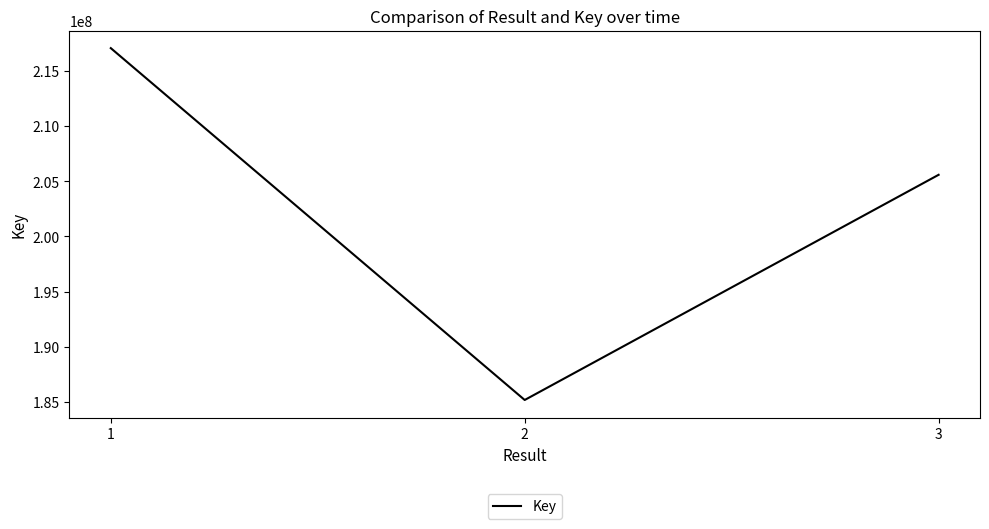

True or false: the data shows 185192504 at 2.

True